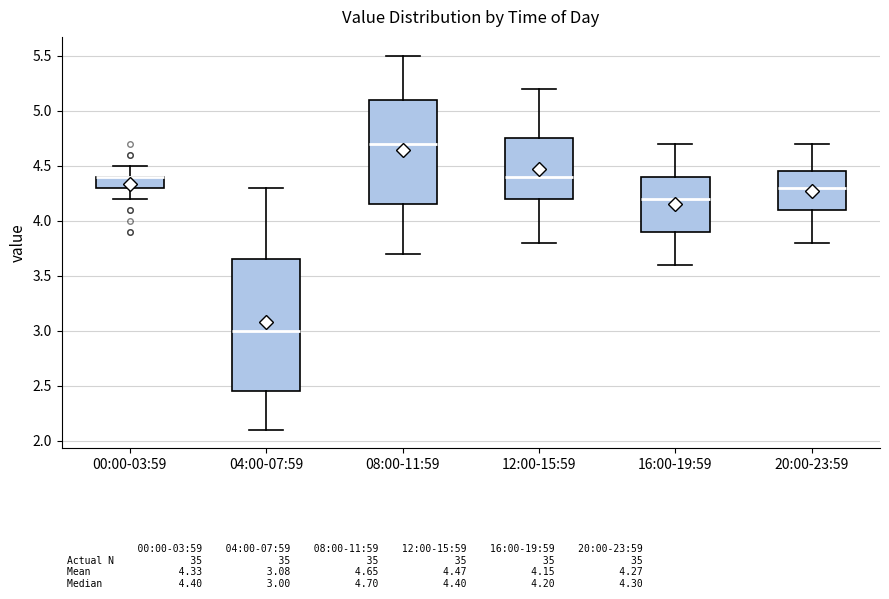

Reading left to right, read every box against the y-axis: the position of its median line, the range the box covers, and the ends of its whiskers. The values are not printed on the chart, so give them approximately, as read against the axis.

00:00-03:59: median 4.40 (drawn on the box's upper edge), box 4.30 to 4.40, whiskers 4.20 to 4.50
04:00-07:59: median 3.00, box 2.45 to 3.65, whiskers 2.10 to 4.30
08:00-11:59: median 4.70, box 4.15 to 5.10, whiskers 3.70 to 5.50
12:00-15:59: median 4.40, box 4.20 to 4.75, whiskers 3.80 to 5.20
16:00-19:59: median 4.20, box 3.90 to 4.40, whiskers 3.60 to 4.70
20:00-23:59: median 4.30, box 4.10 to 4.45, whiskers 3.80 to 4.70